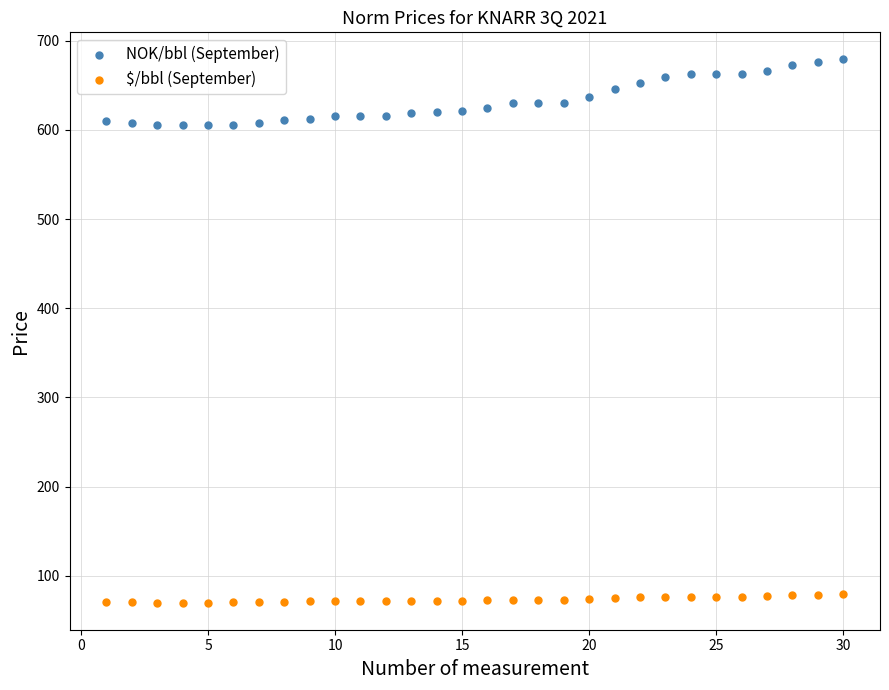

Which series reaches the minimum Y coordinate?

$/bbl (September)